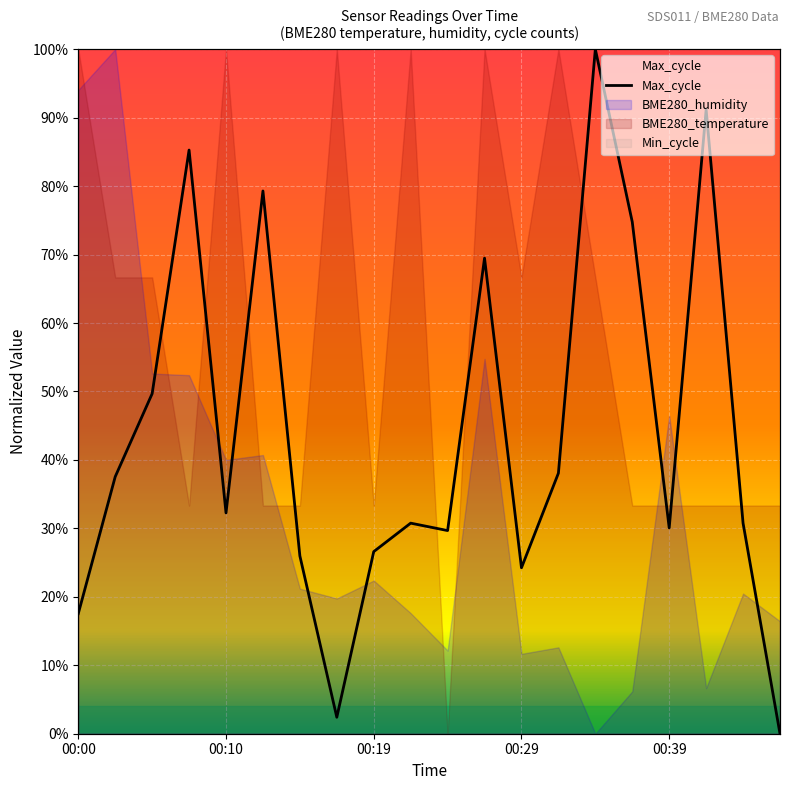

What is the change in value from 5 to 18?

-0.5